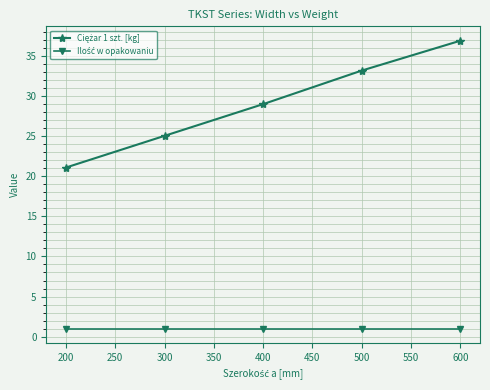

What is the difference between the highest and lowest values at 600?

35.9